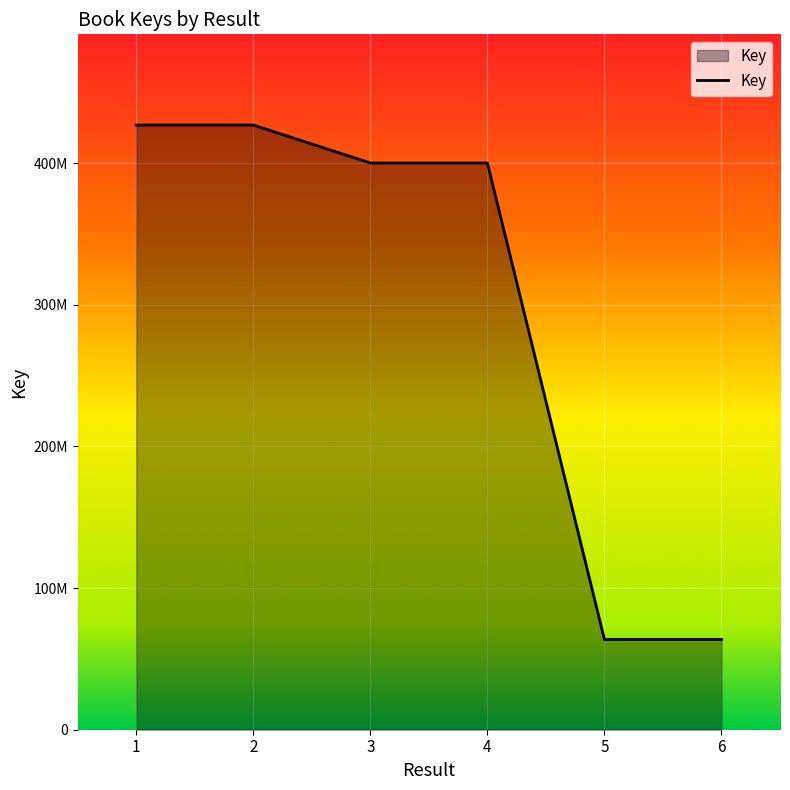

Does the chart display data point markers on the line(s)?

No